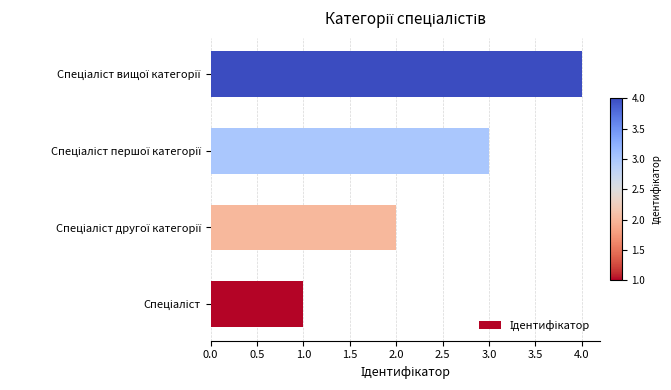

What is the maximum value shown in the chart?

4